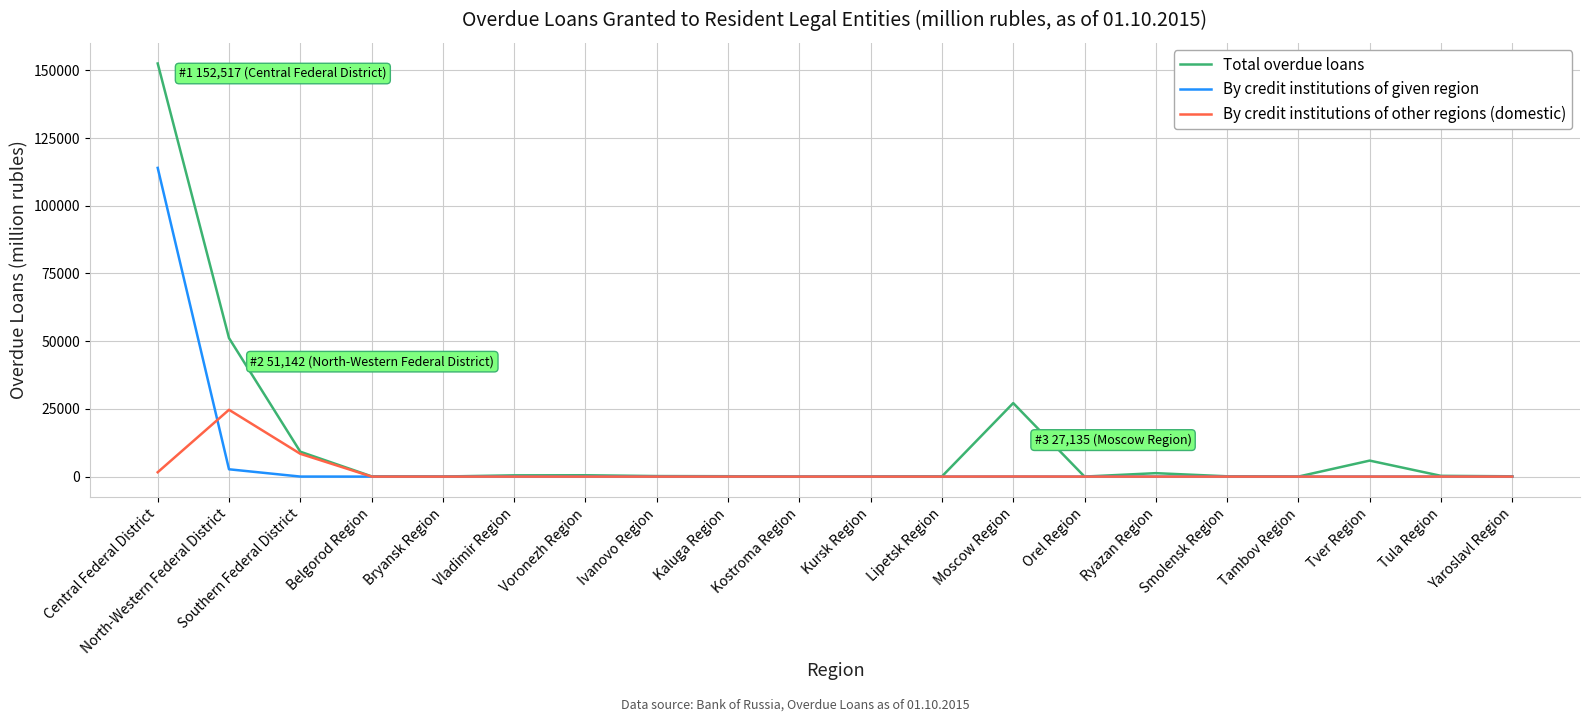

What is the maximum value for Total overdue loans?

152517